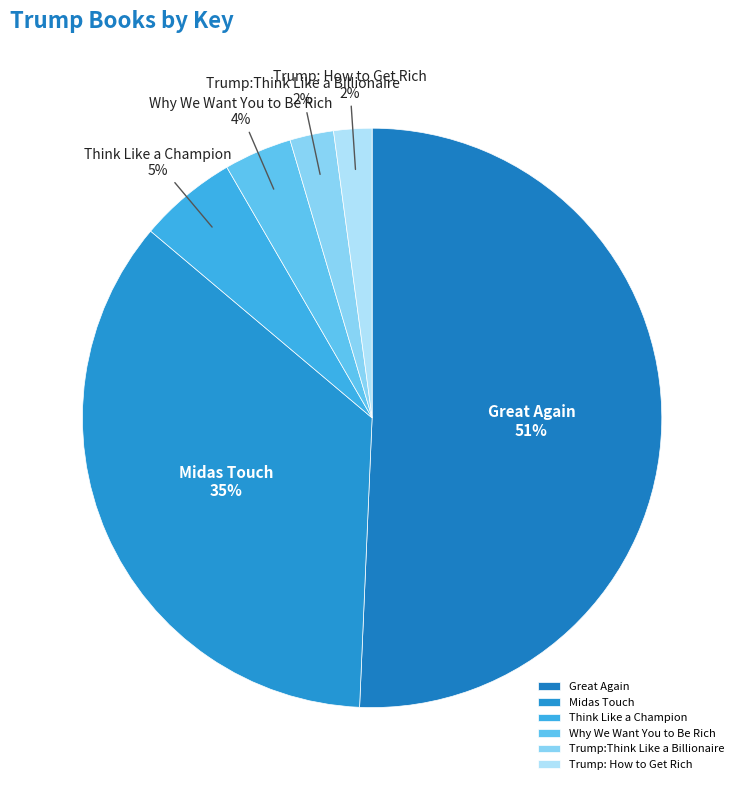

Between Trump:Think Like a Billionaire and Why We Want You to Be Rich, which is larger?

Why We Want You to Be Rich